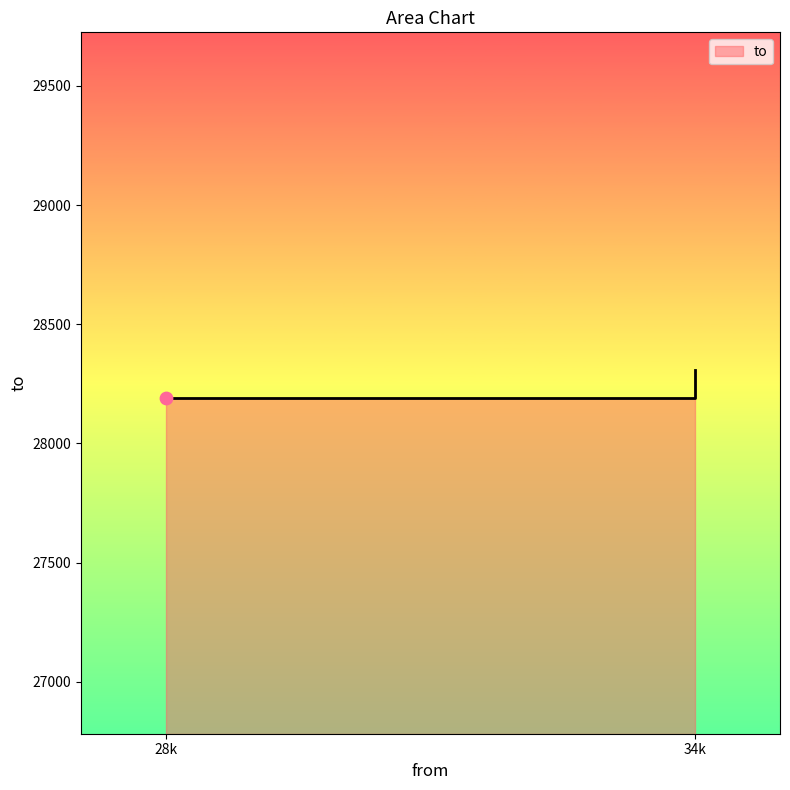

Approximately how many times larger is the value at 28k compared to 34k?

1.0